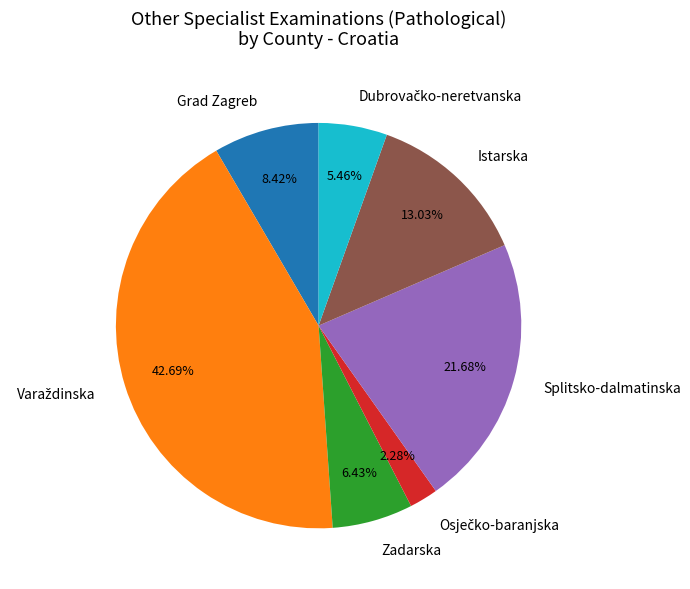

Count the number of slices in the pie.

7